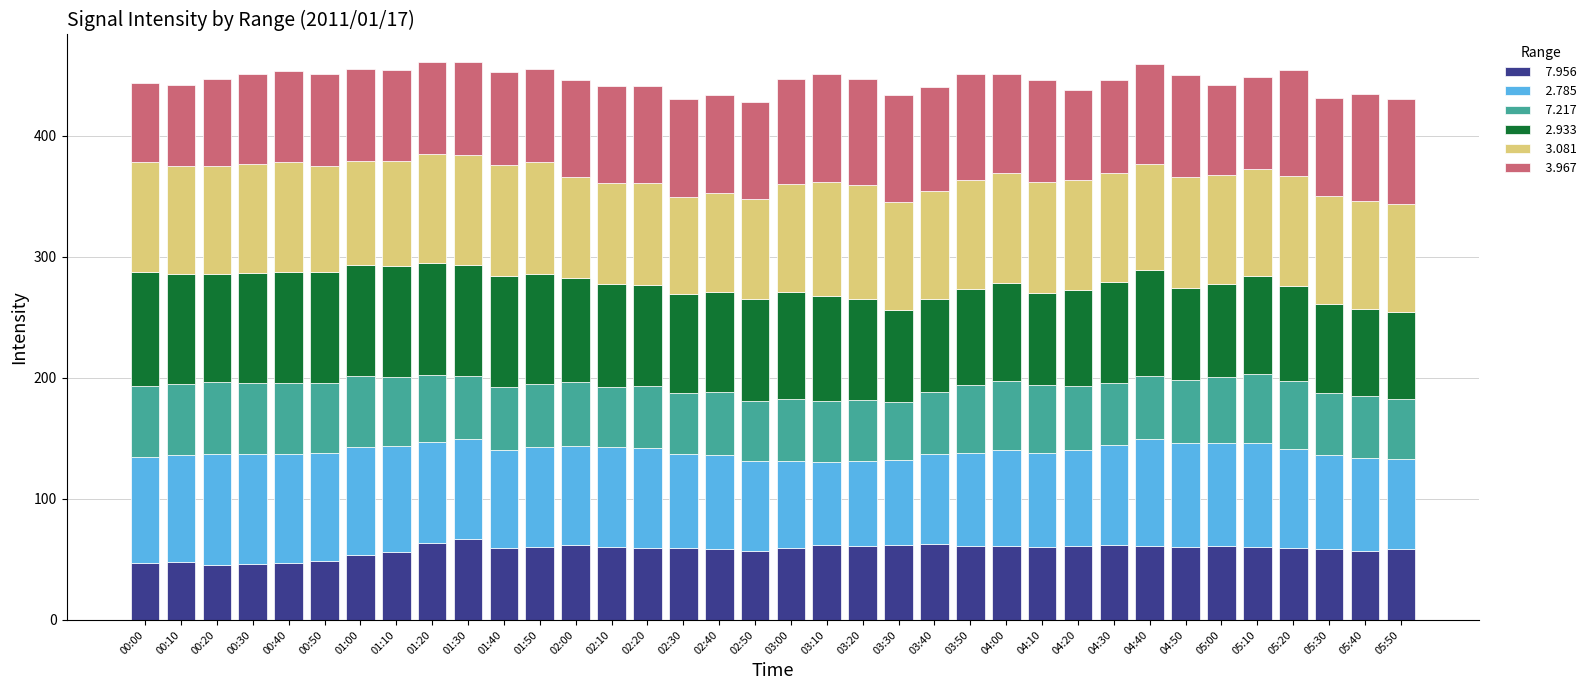

What is the total value across all series at 02:10?

440.9